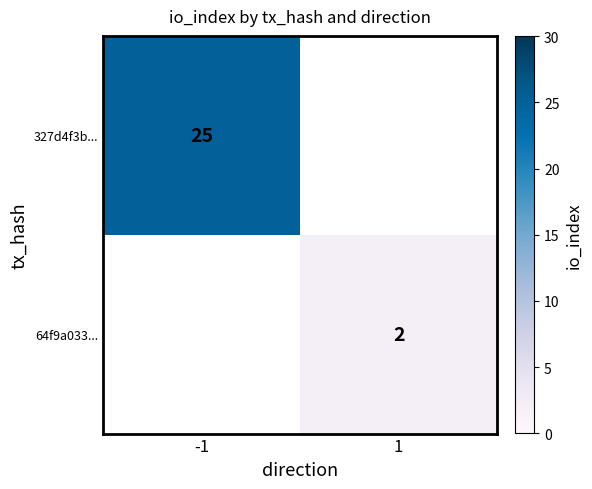

How many data points does each series have?

2